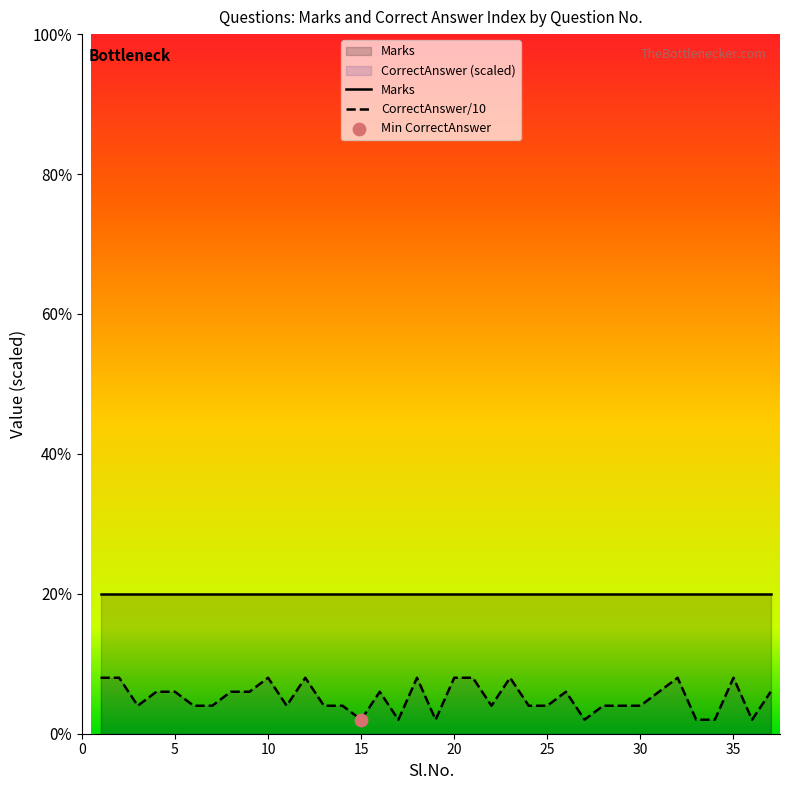

Which has a higher value, 8 or 34?

8